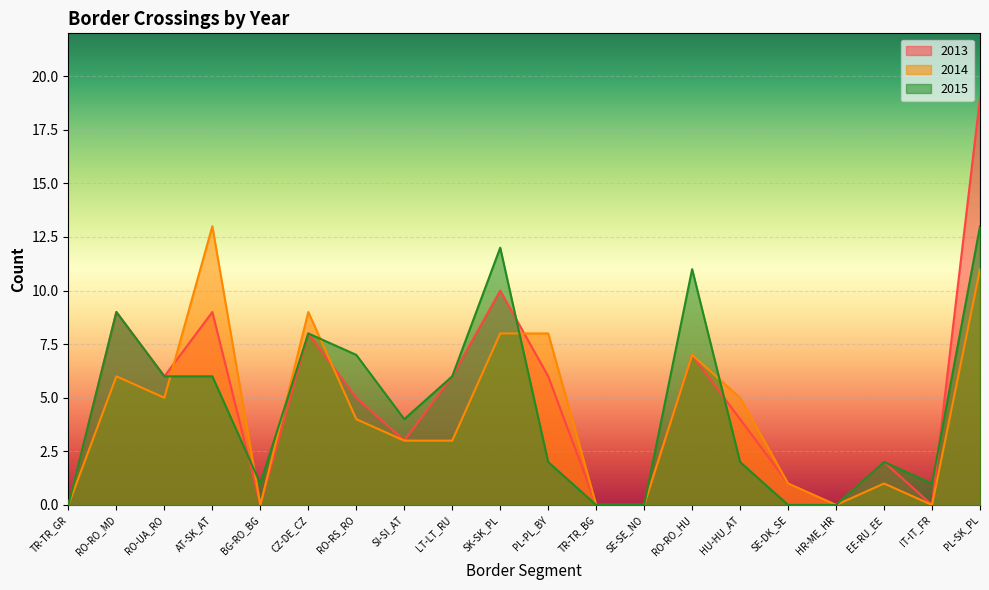

List the labels in order of 2015 value, largest first.

PL-SK_PL, SK-SK_PL, RO-RO_HU, RO-RO_MD, CZ-DE_CZ, RO-RS_RO, RO-UA_RO, AT-SK_AT, LT-LT_RU, SI-SI_AT, PL-PL_BY, HU-HU_AT, EE-RU_EE, BG-RO_BG, IT-IT_FR, TR-TR_GR, TR-TR_BG, SE-SE_NO, SE-DK_SE, HR-ME_HR